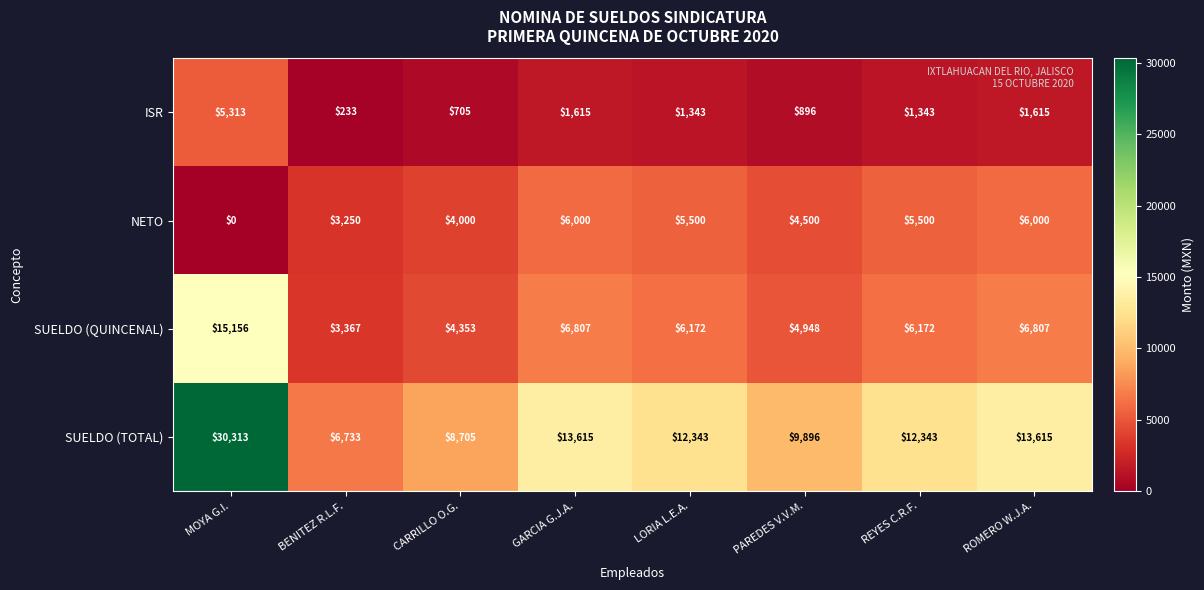

The value of ISR at GARCIA G.J.A. is 1615. True or false?

True